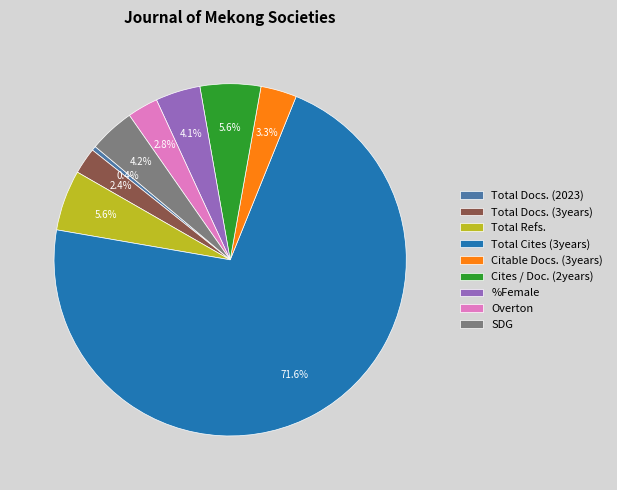

How much of the chart is everything except Total Docs. (3years)?

97.6%